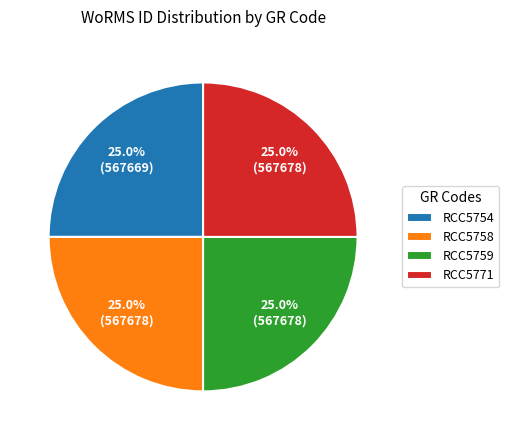

How many slices are in this pie chart?

4